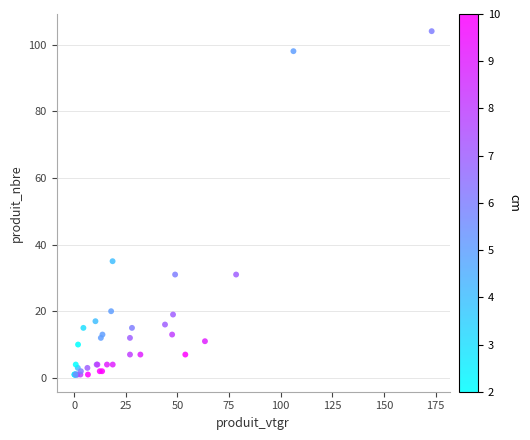

What Y value in the scatter plot is closest to 52?

35